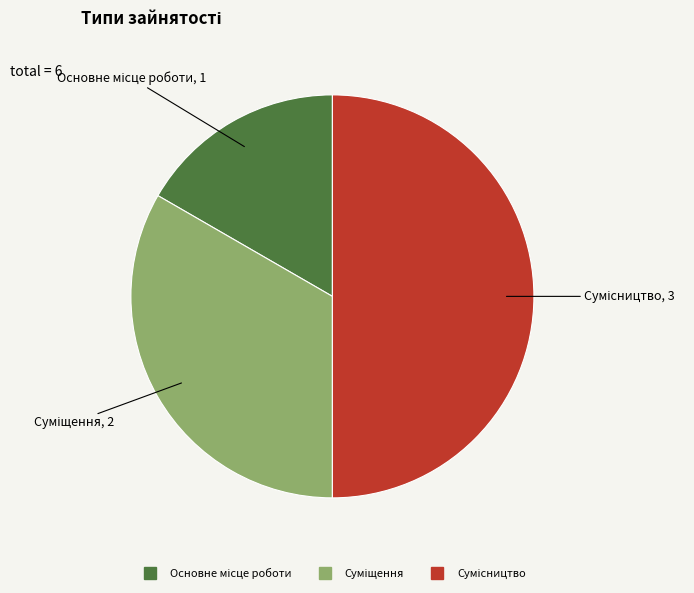

What is the smallest slice in the pie chart?

Основне місце роботи